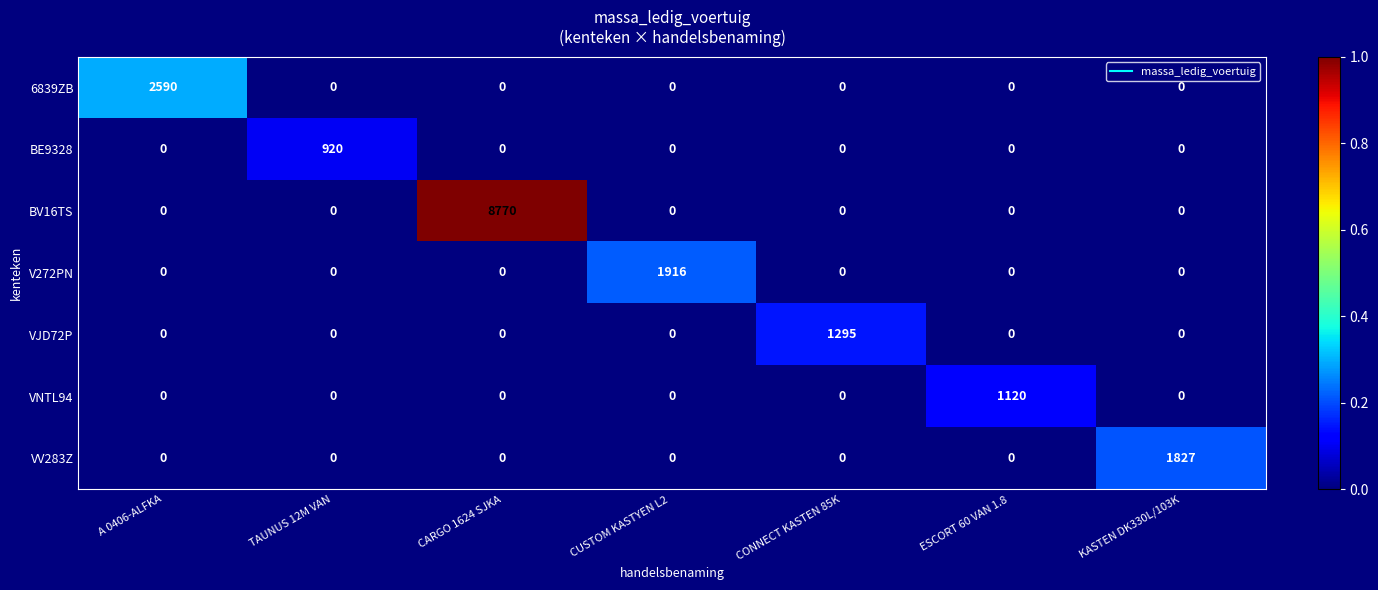

The value of V272PN at KASTEN DK330L/103K is 0. True or false?

True